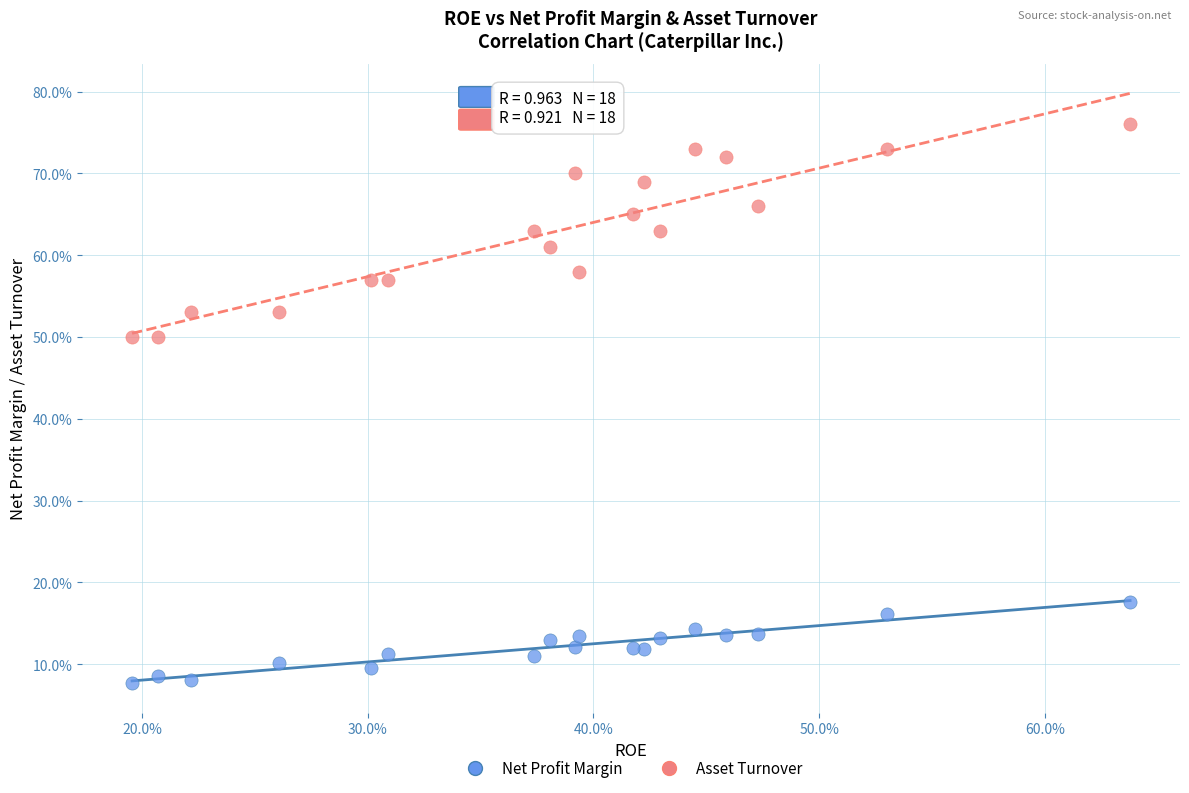

What are all the series names shown in the legend?

Net Profit Margin, Asset Turnover